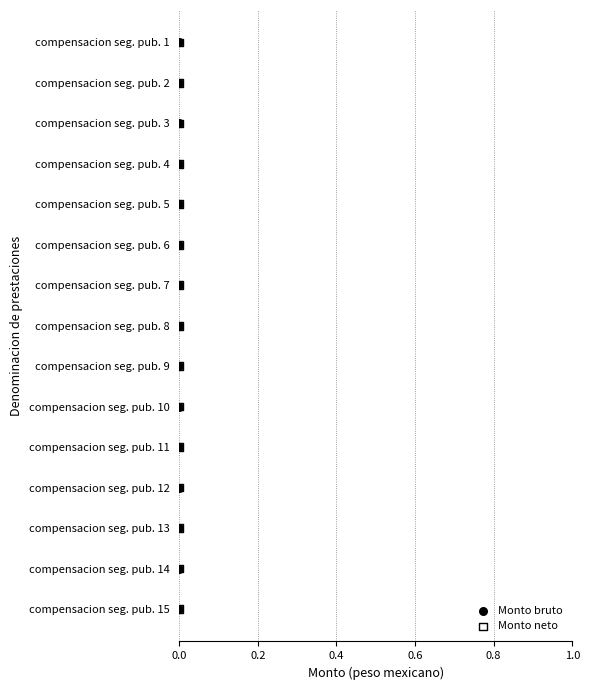

What are all the series names shown in the legend?

Monto bruto, Monto neto